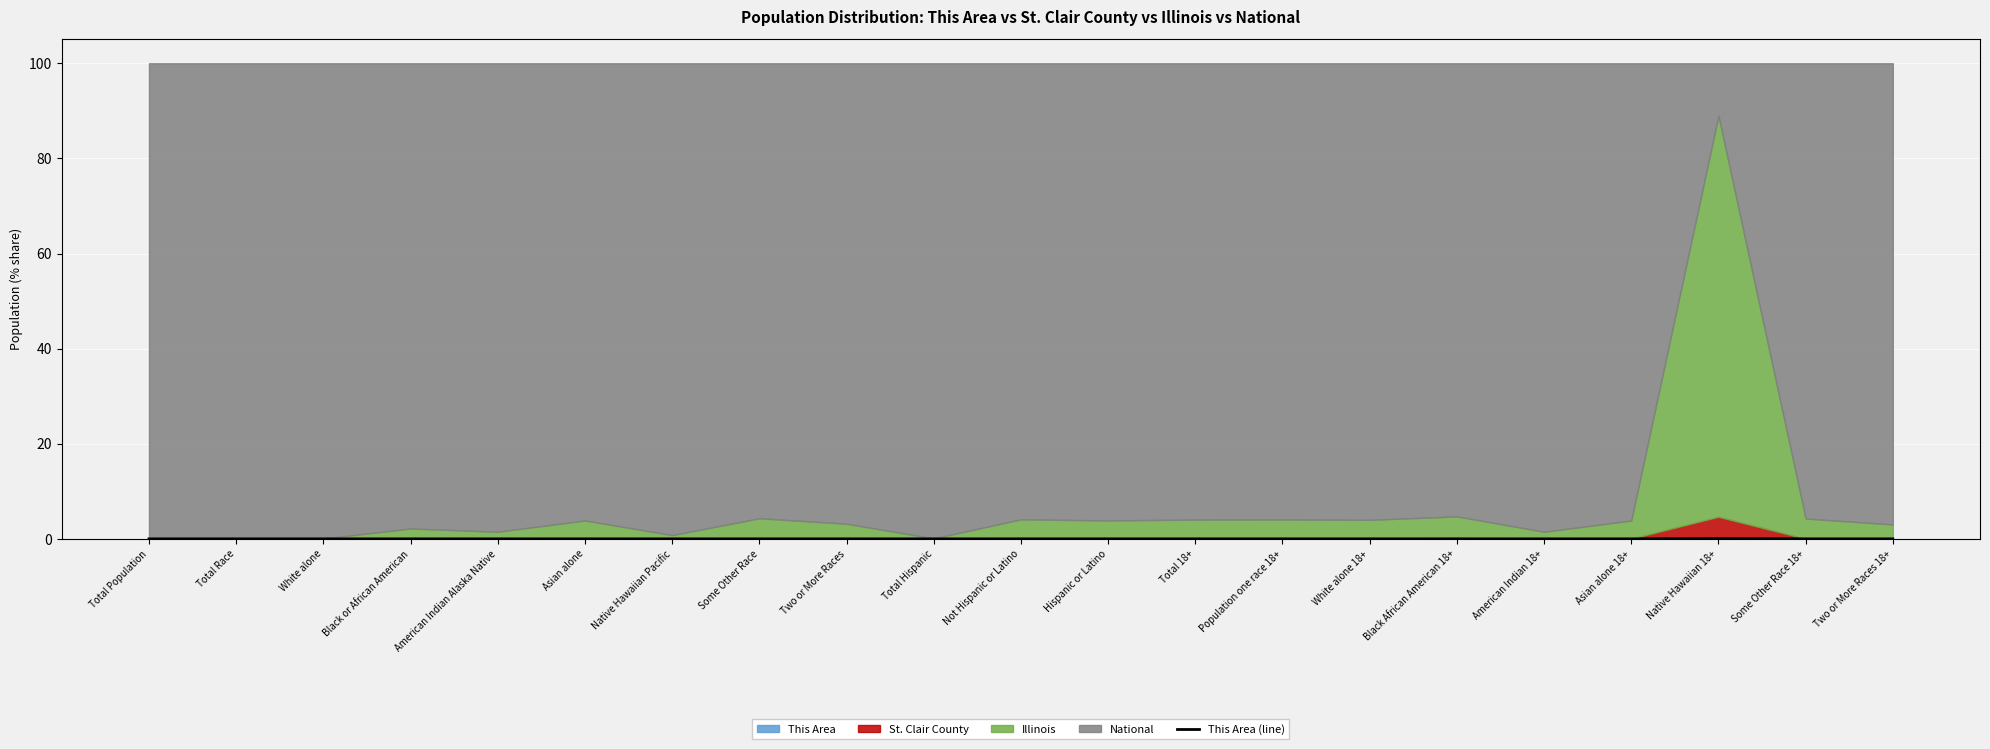

Does the chart display data point markers on the line(s)?

No